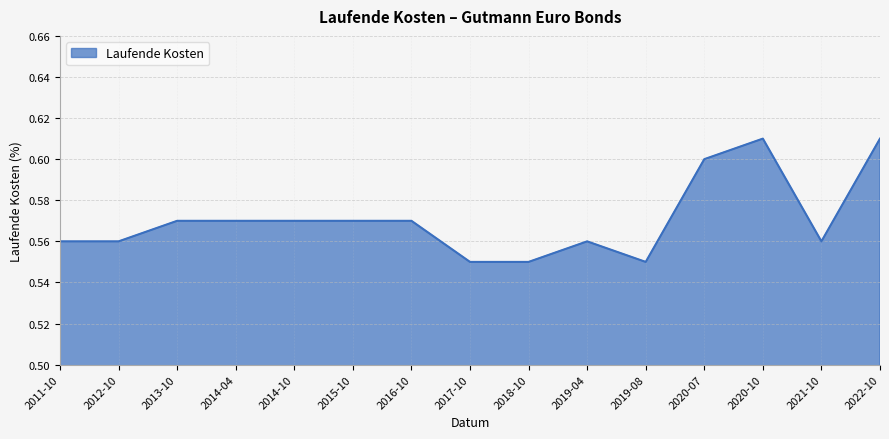

What is the change in value from 2017-10 to 2022-10?

+0.1